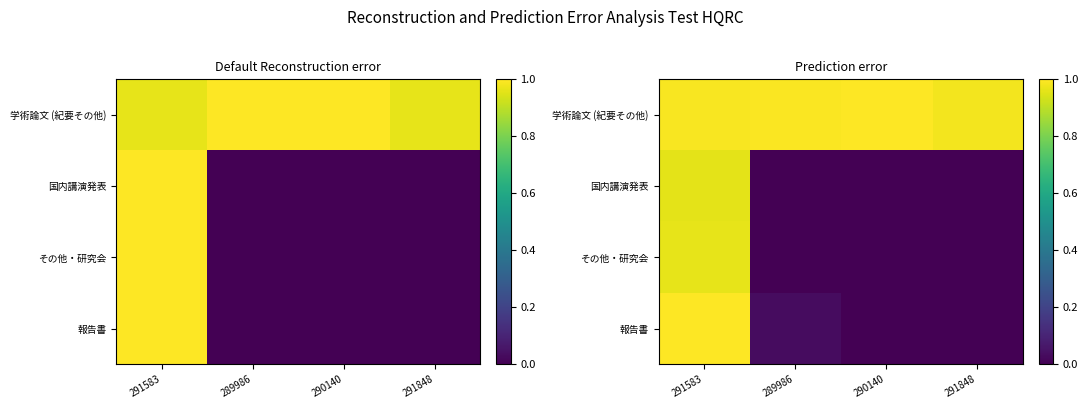

List the labels in order of 報告書 value, smallest first.

290140, 291848, 289986, 291583